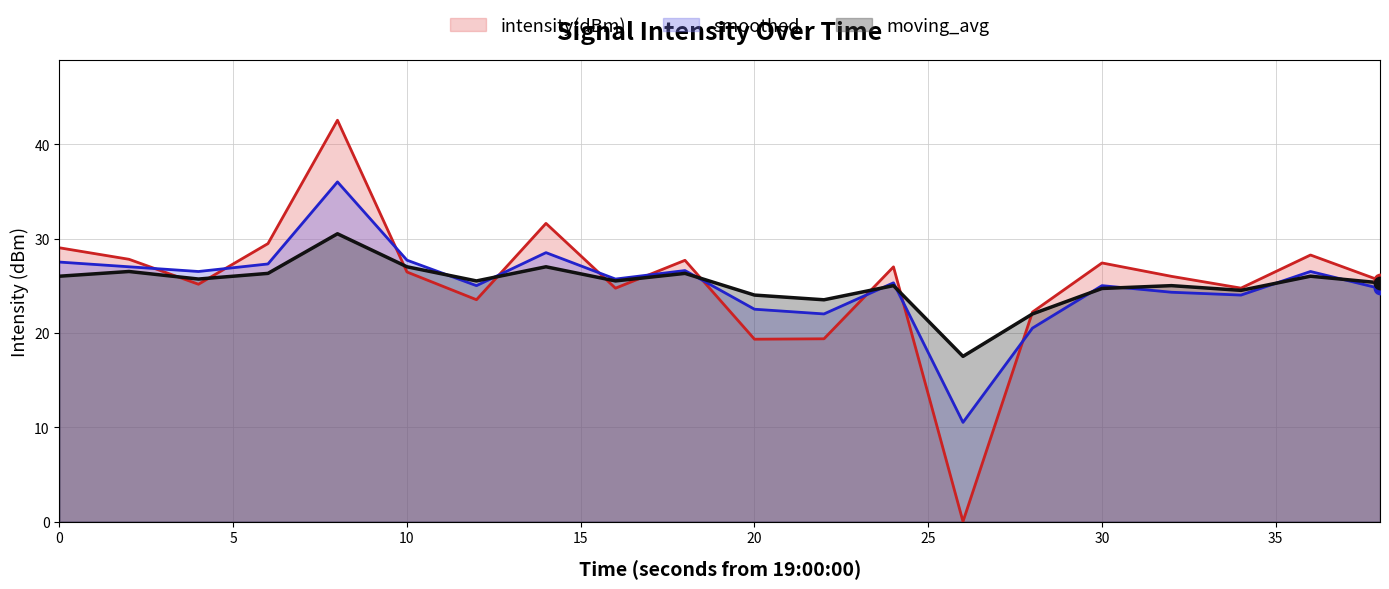

Which series reaches the minimum Y coordinate?

intensity(dBm)